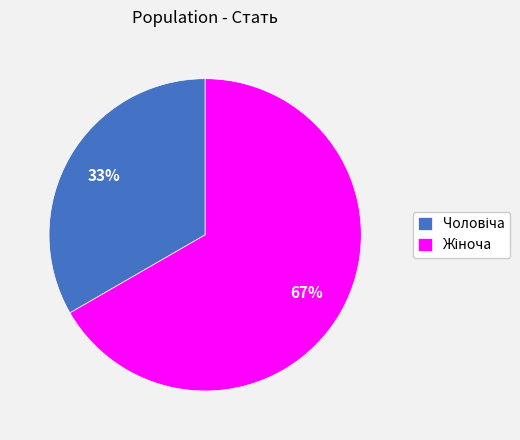

To the nearest percent, what is the average slice percentage?

50%